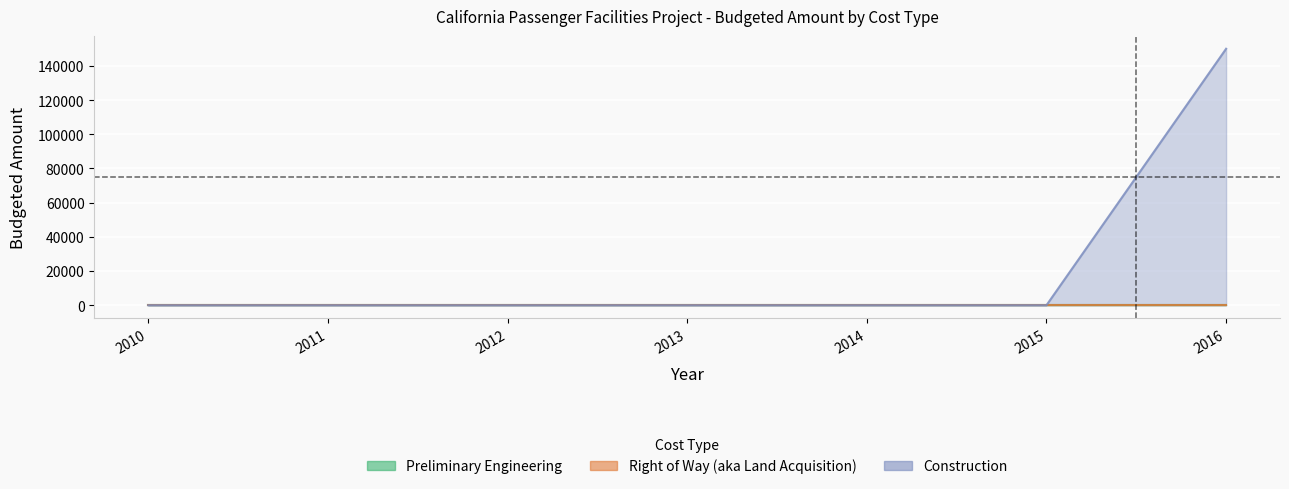

Reading left to right, extract all data points from this chart.

Preliminary Engineering: 0	0	0	0	0	0	0
Right of Way (aka Land Acquisition): 0	0	0	0	0	0	0
Construction: 0	0	0	0	0	0	150000